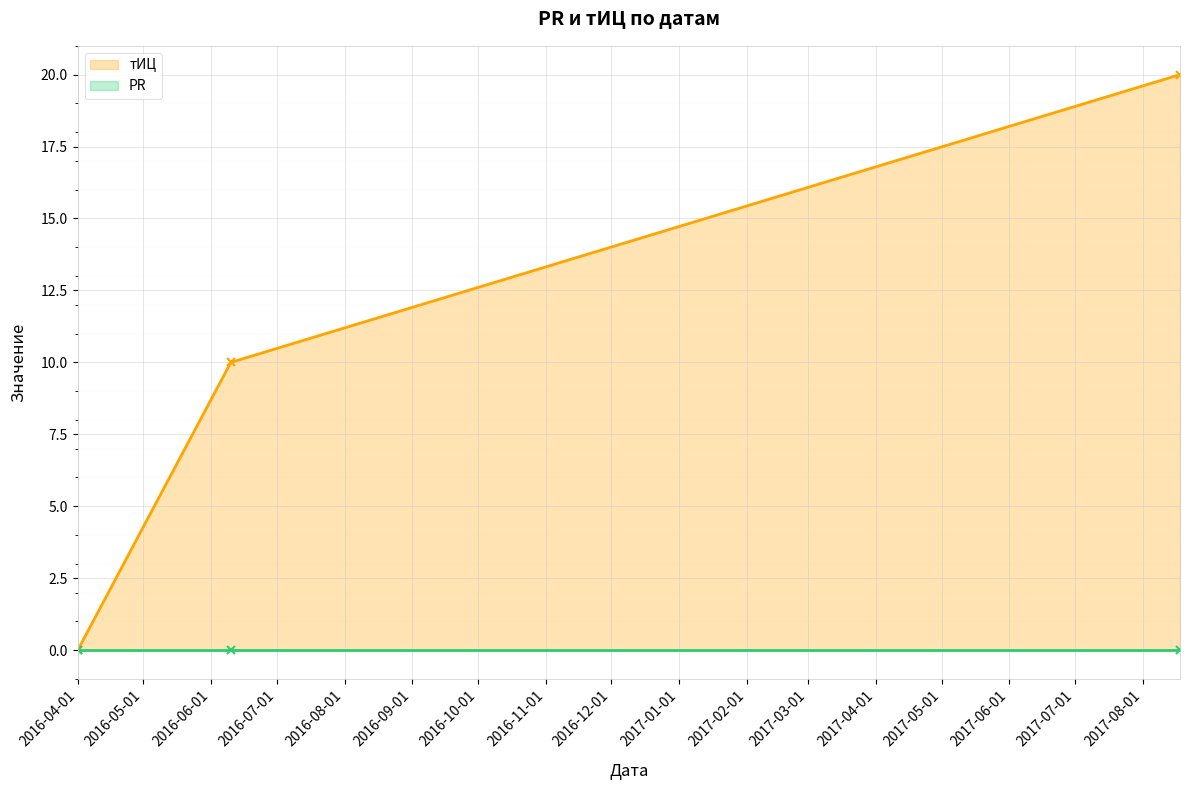

What is the ratio of the value at 2016-06-10 to the value at 2017-08-18?

0.5